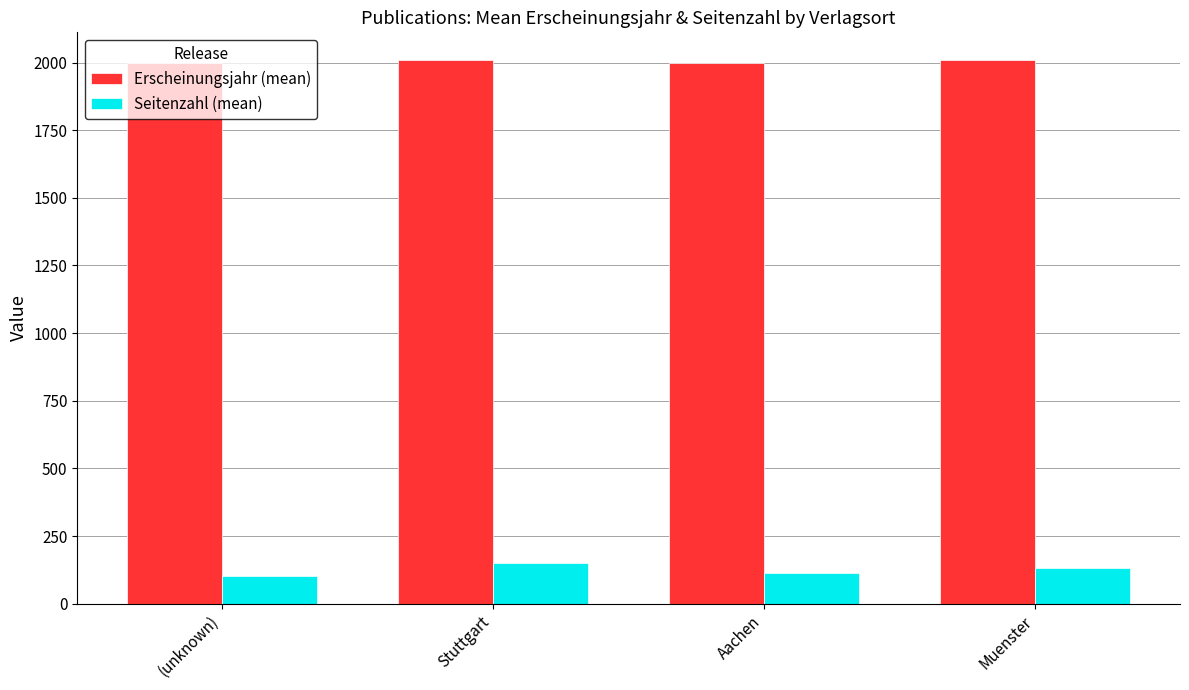

Rank the series at Aachen from lowest to highest value.

Seitenzahl (mean), Erscheinungsjahr (mean)